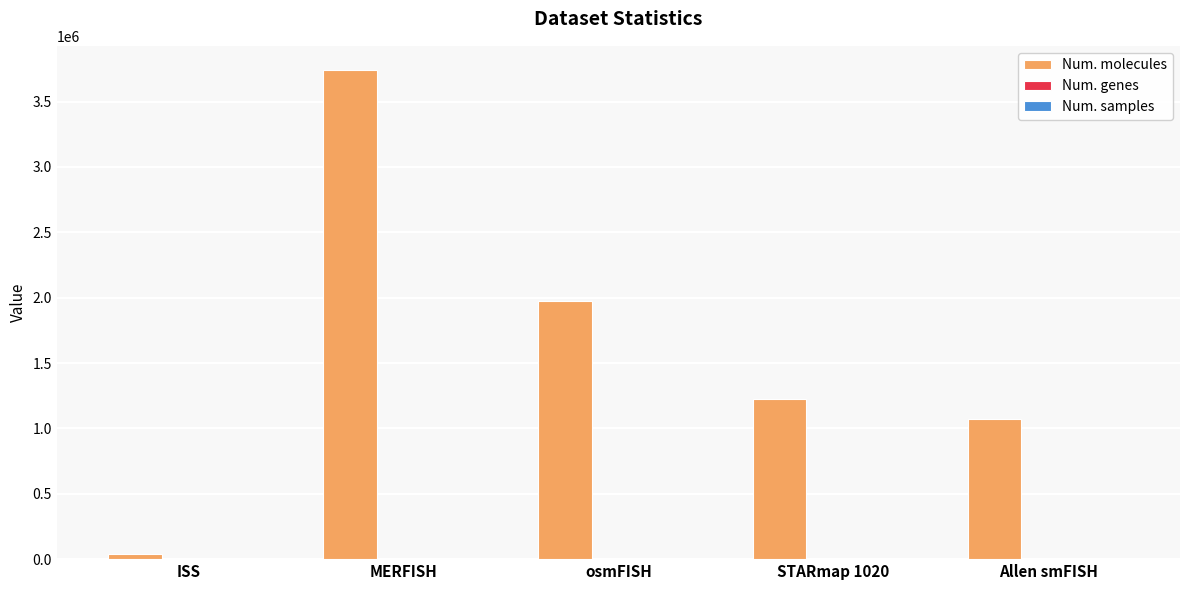

At which category does the chart reach its peak across all series?

MERFISH